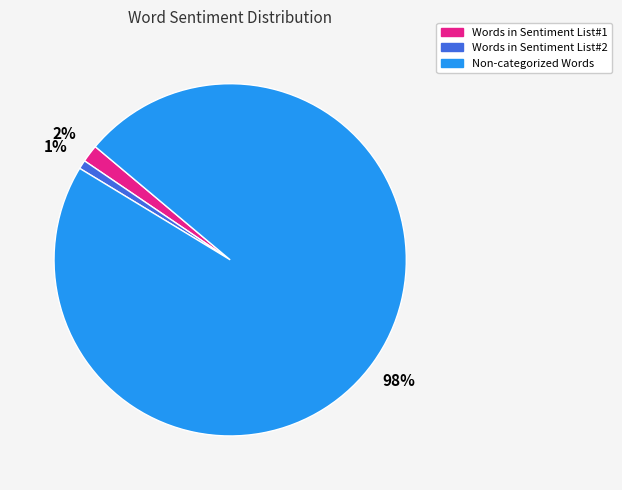

To the nearest percent, what is the average slice percentage?

33%